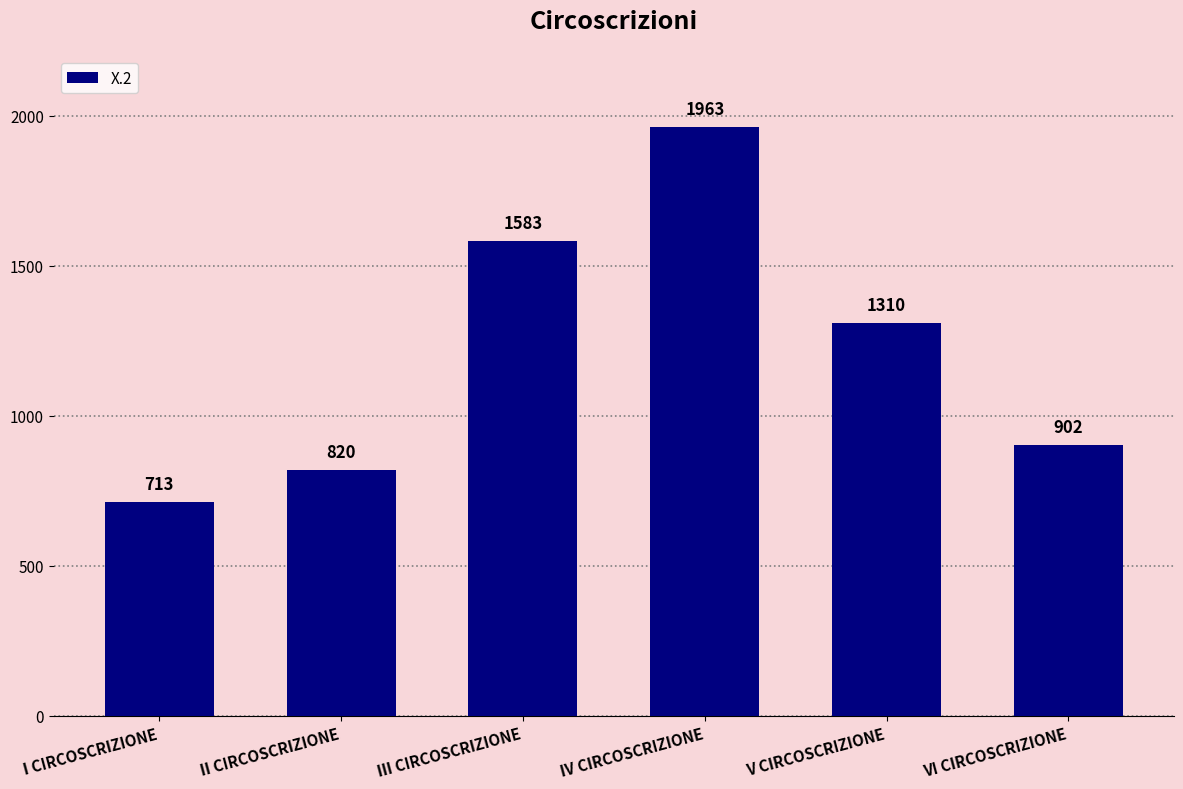

How many bars are there in total?

6